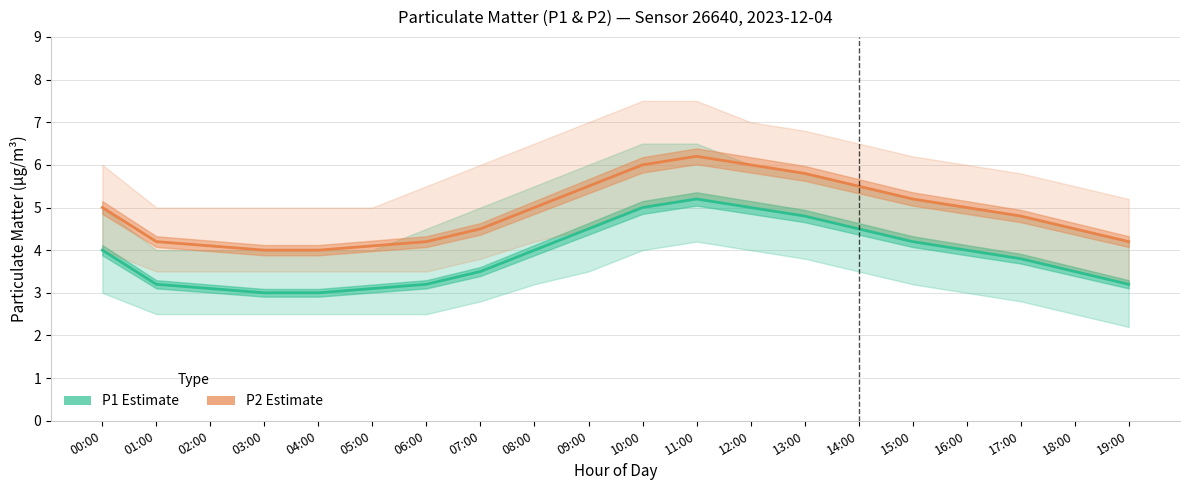

How many values in the P2 (Estimate) series exceed 5?

7